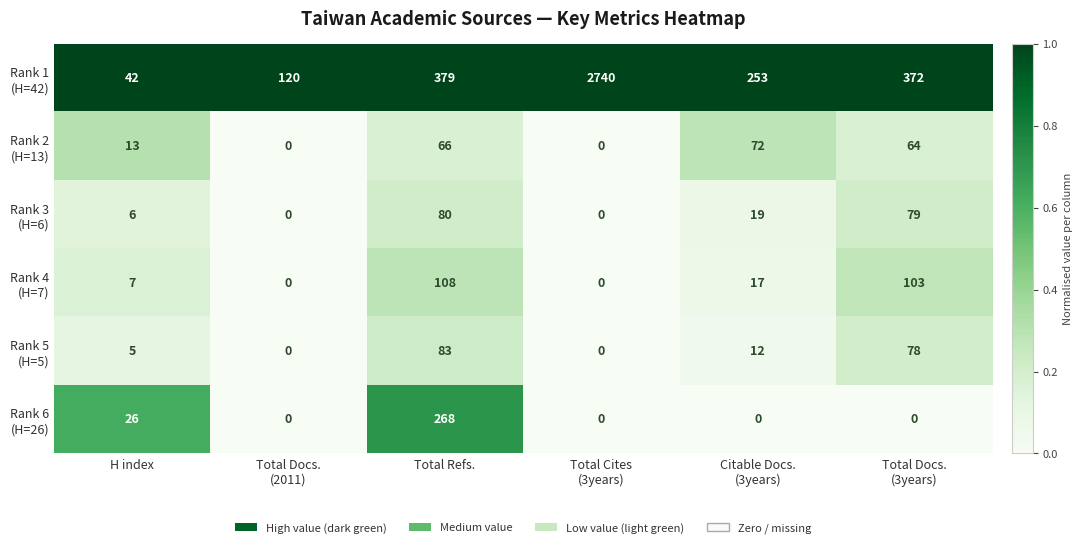

At how many categories does at least one series exceed 208?

4